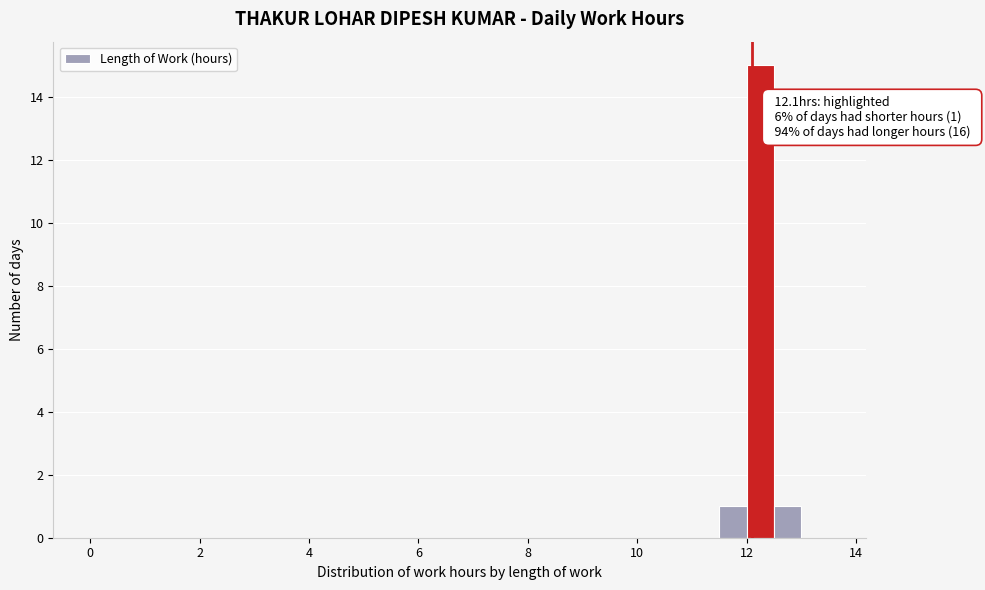

Around what value on the x-axis is the tallest bar? Give the approximate position of its centre, as read against the axis.

12.2